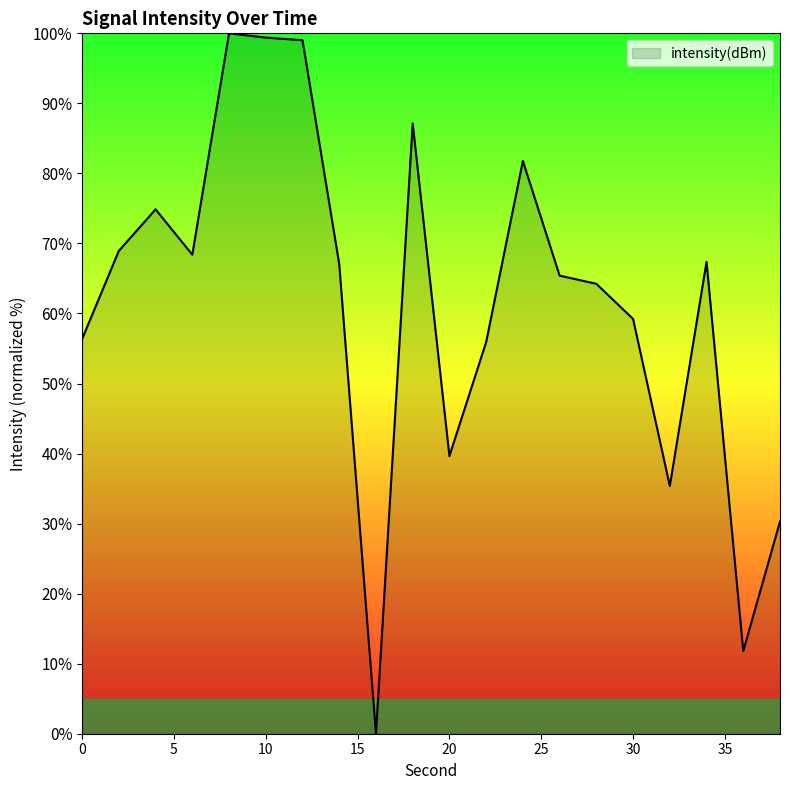

What is the maximum value shown in the chart?

100.0